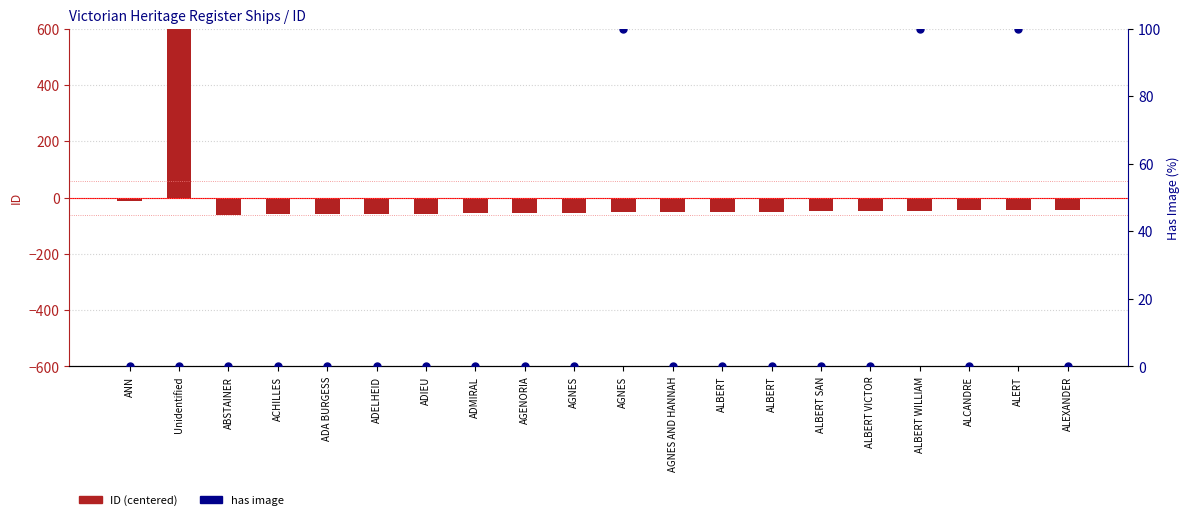

What are all the series names shown in the legend?

ID (centered), Has Image (%)